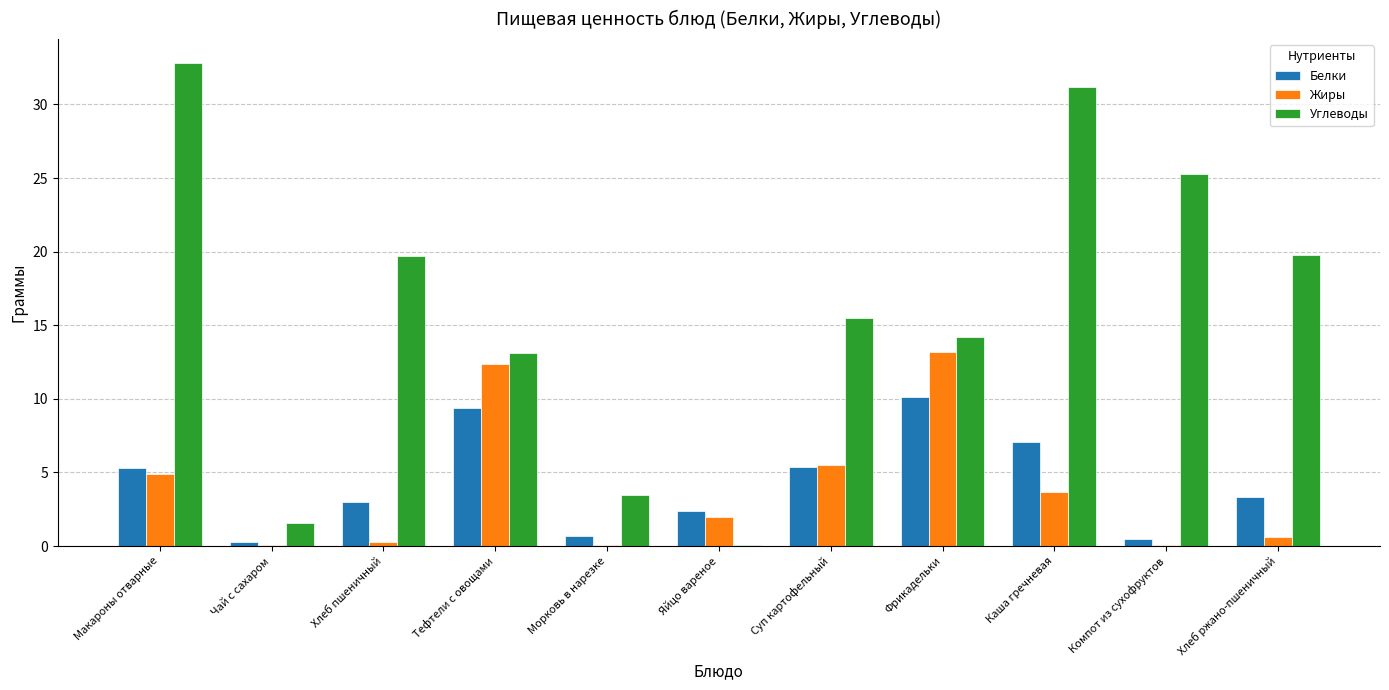

What is the maximum value shown in the chart?

32.8